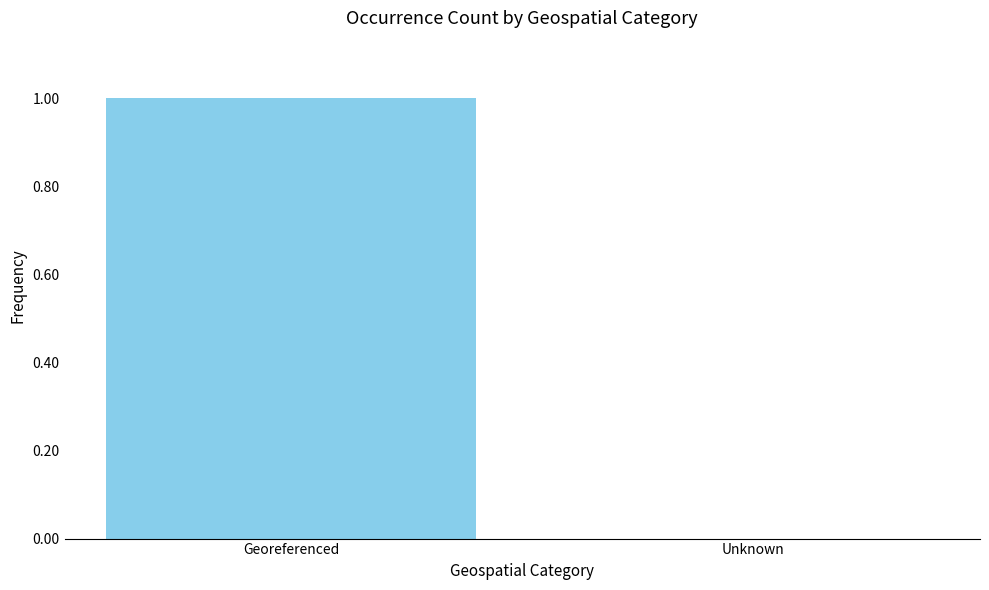

Is it true that the value at Georeferenced is 1.0?

True